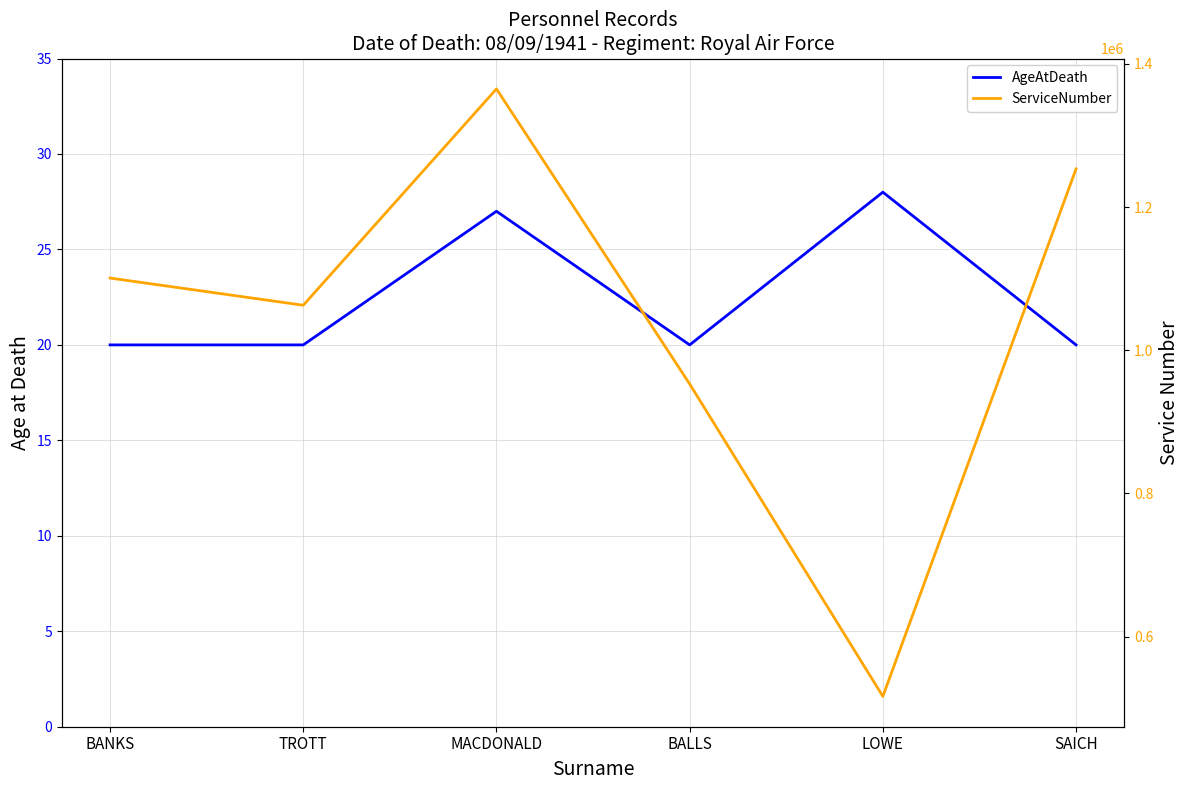

How many interior local peaks does the AgeAtDeath series have?

2